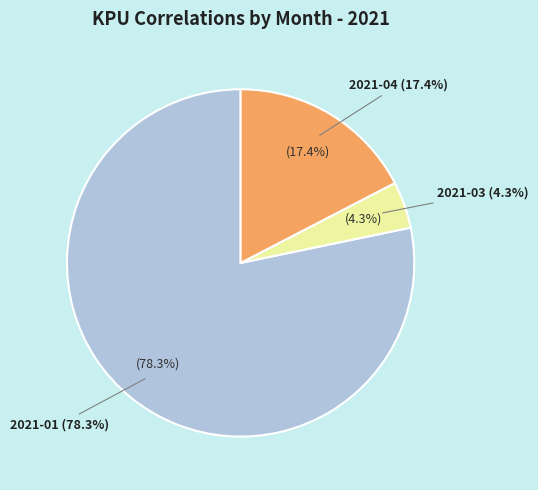

Does 2021-02 account for over 50% of the chart?

No